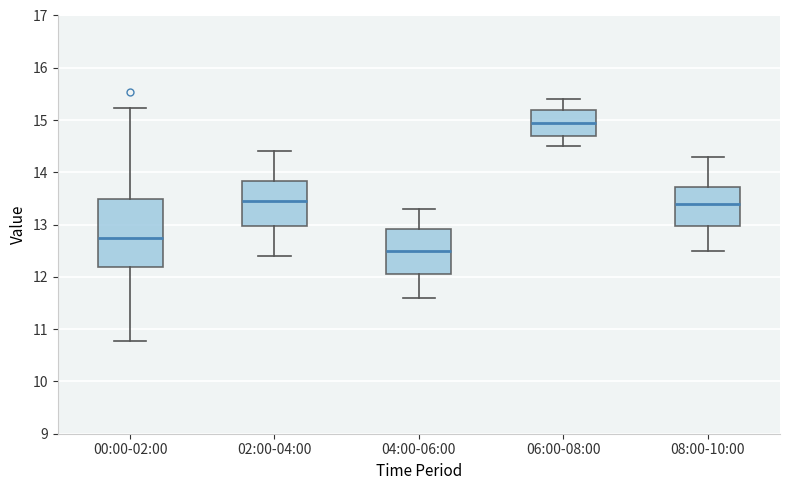

Which box has the highest median line?

06:00-08:00